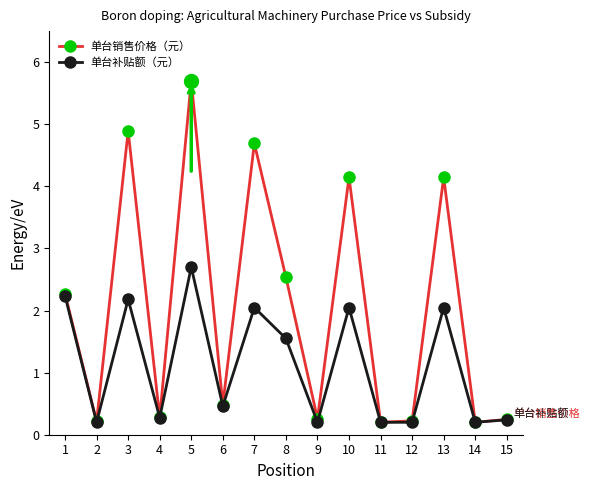

How many interior local peaks does the 单台补贴额（元） series have?

5